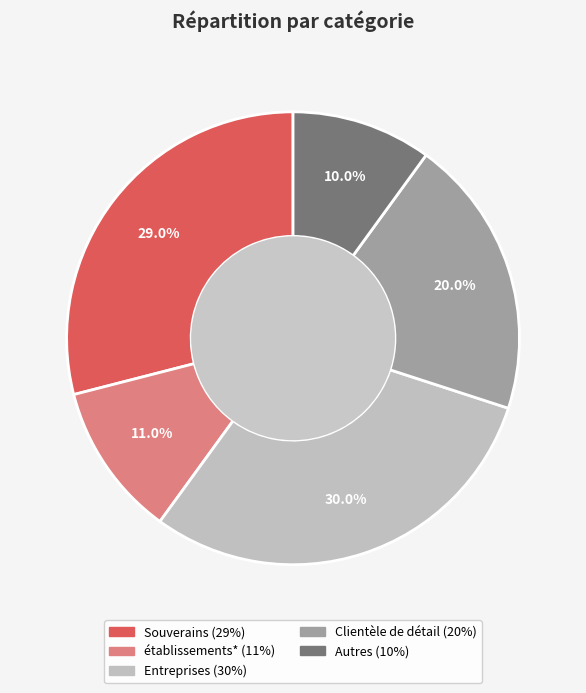

Which has a higher value, Clientèle de détail or Entreprises?

Entreprises